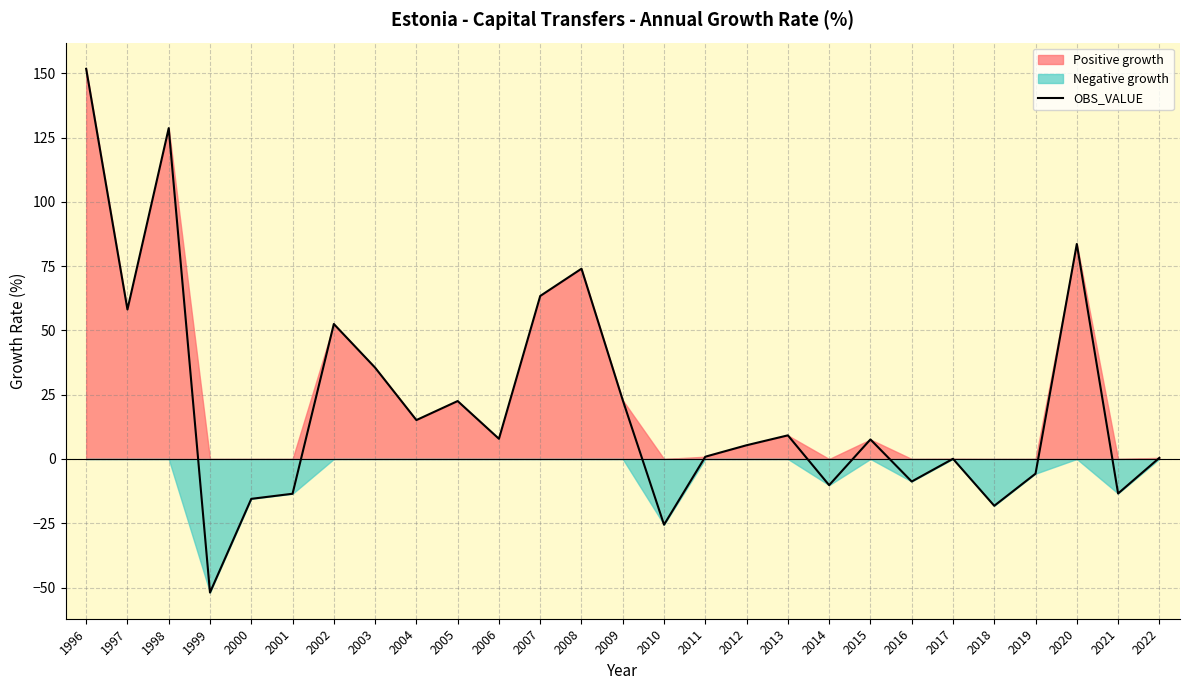

At which label is the value closest to 49?

2002